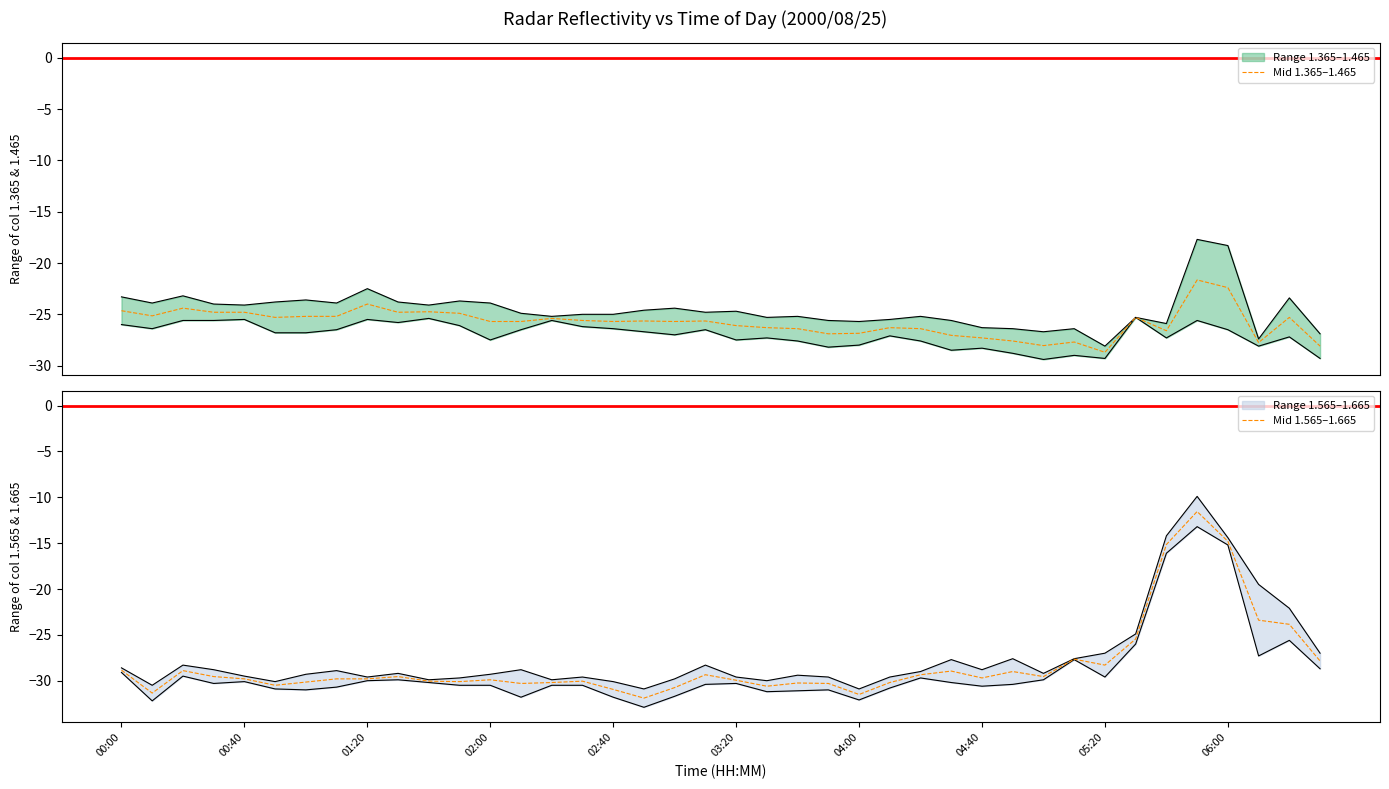

Count the number of data series in this chart.

2